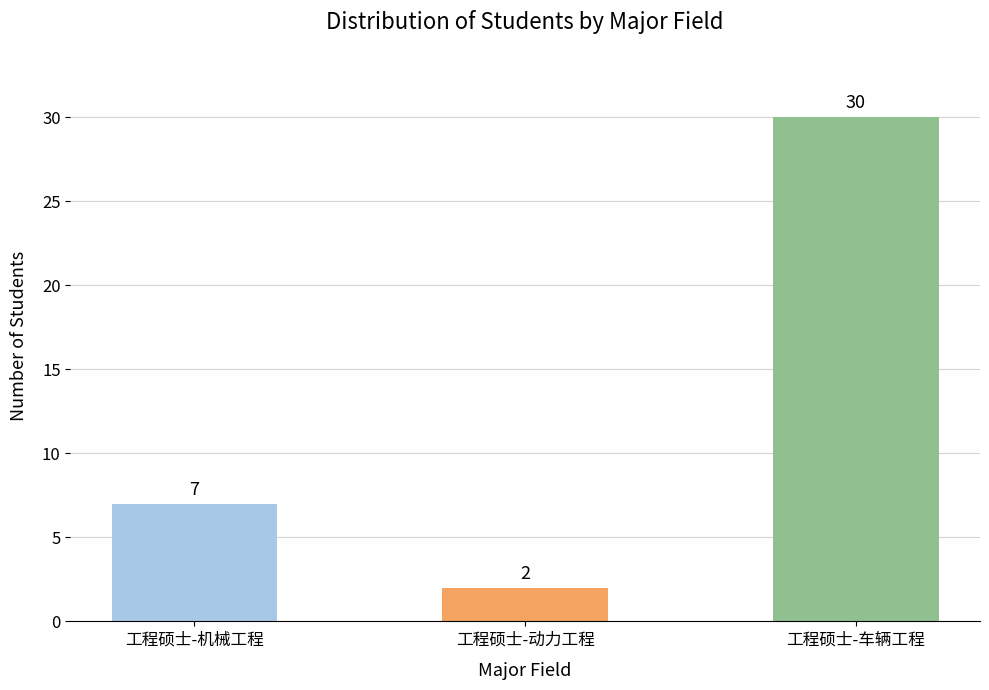

Approximately how many times larger is the value at 工程硕士-动力工程 compared to 工程硕士-机械工程?

0.3